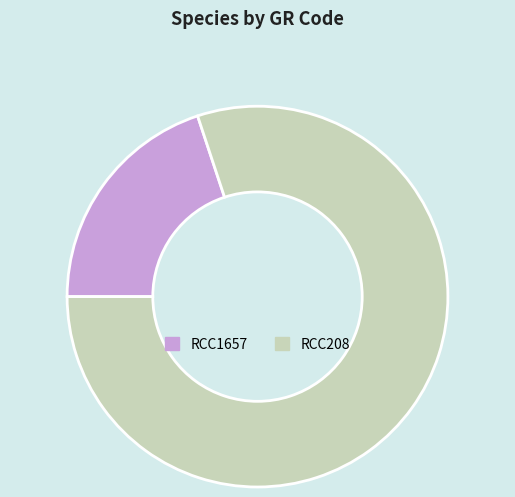

The RCC1657 slice represents 6% of the pie. True or false?

False